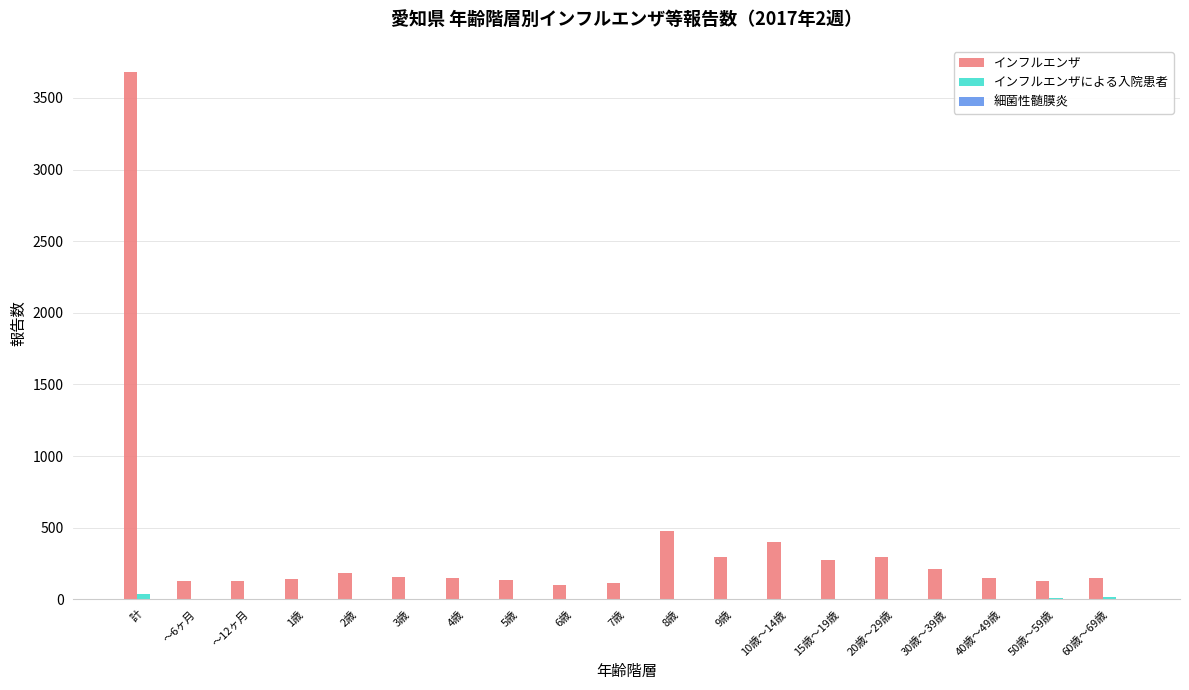

What is the greatest value displayed?

3679